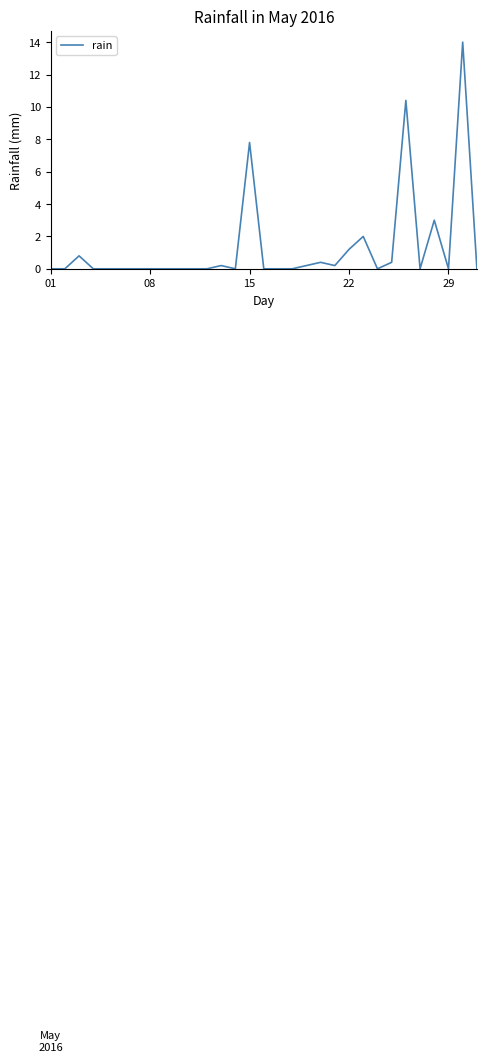

What is the difference between the maximum and minimum values?

14.0